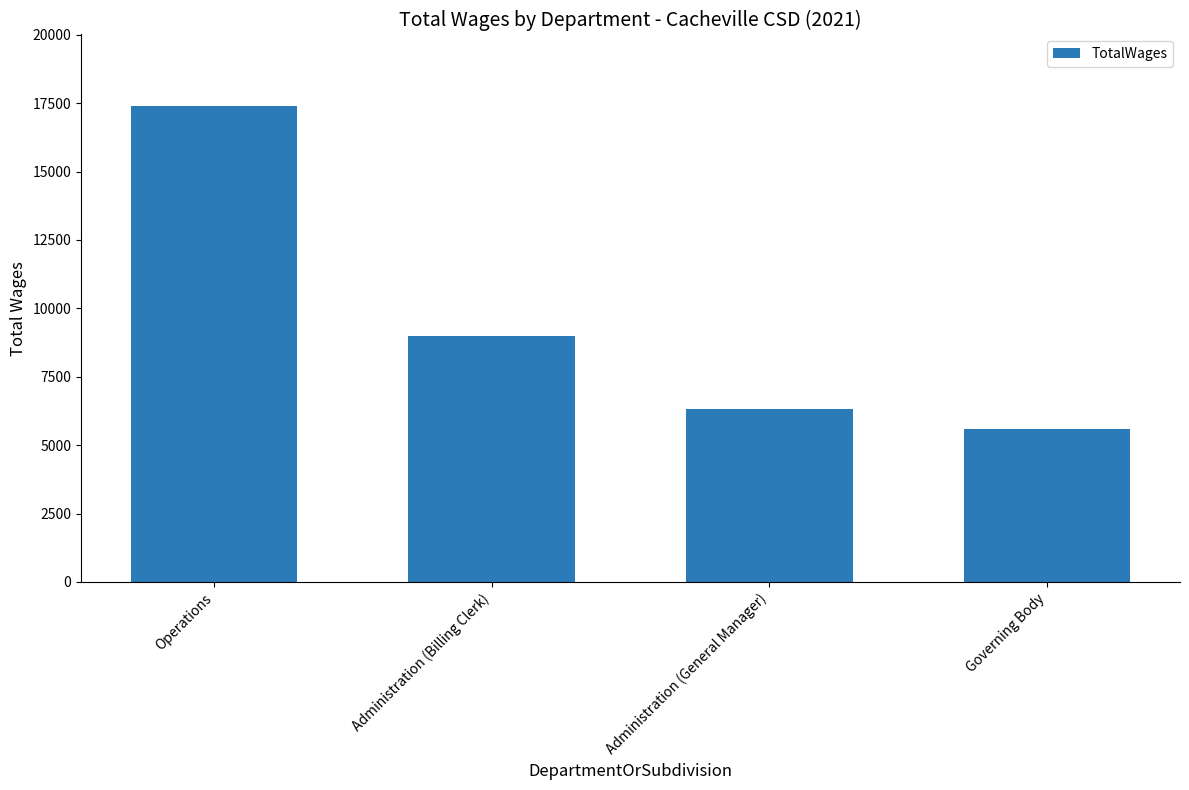

At which category does the chart reach its minimum across all series?

Governing Body